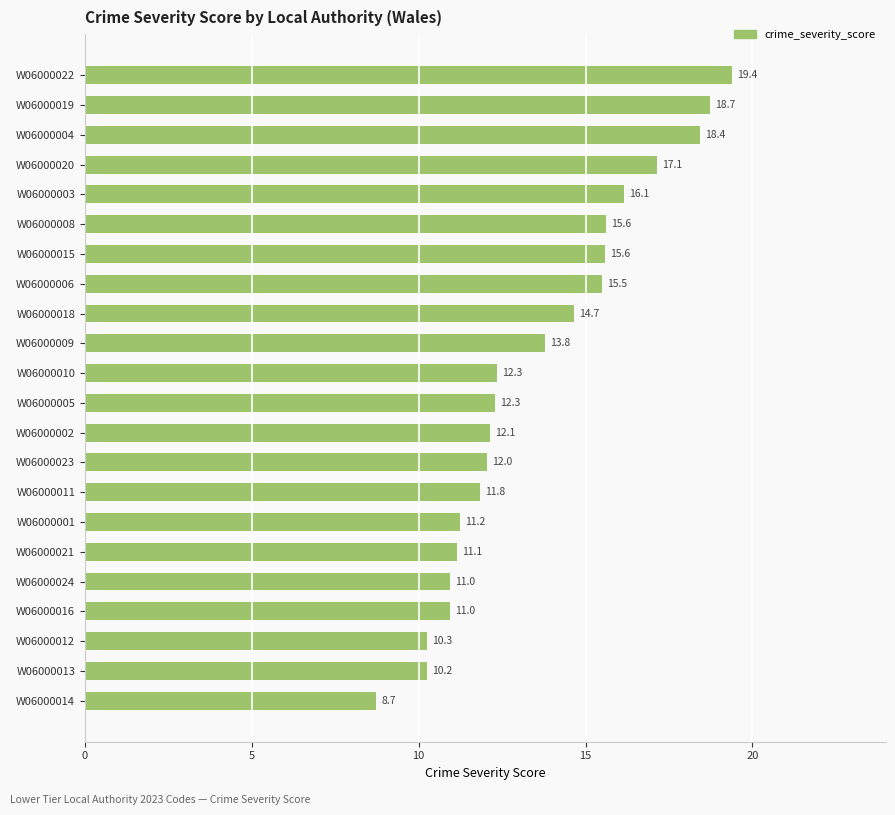

Read the value at W06000013.

10.2